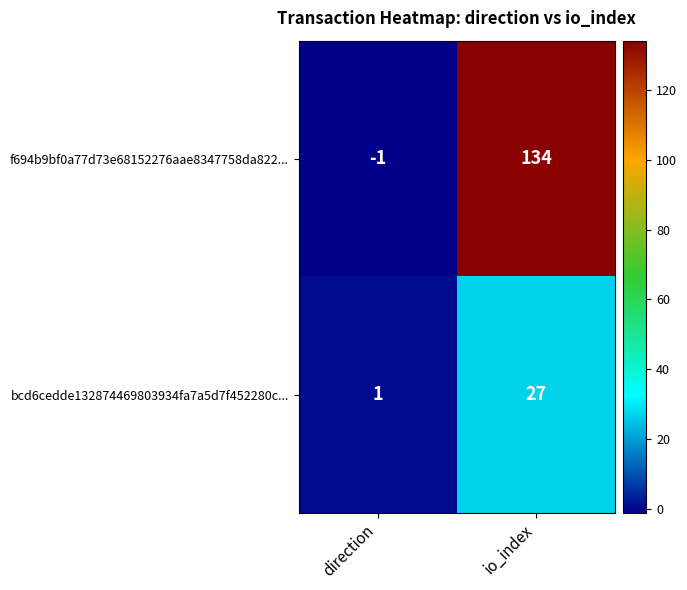

What is the spread (max minus min) of values at io_index?

107